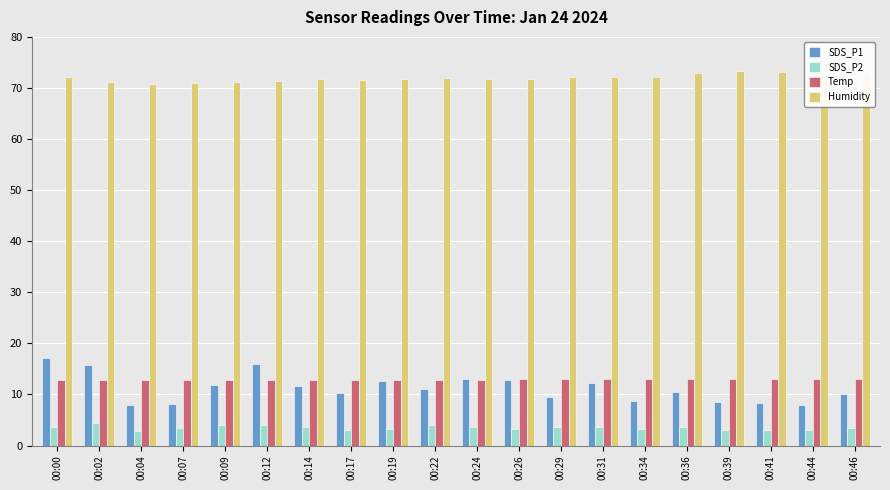

Read the Humidity value at 00:00.

72.2